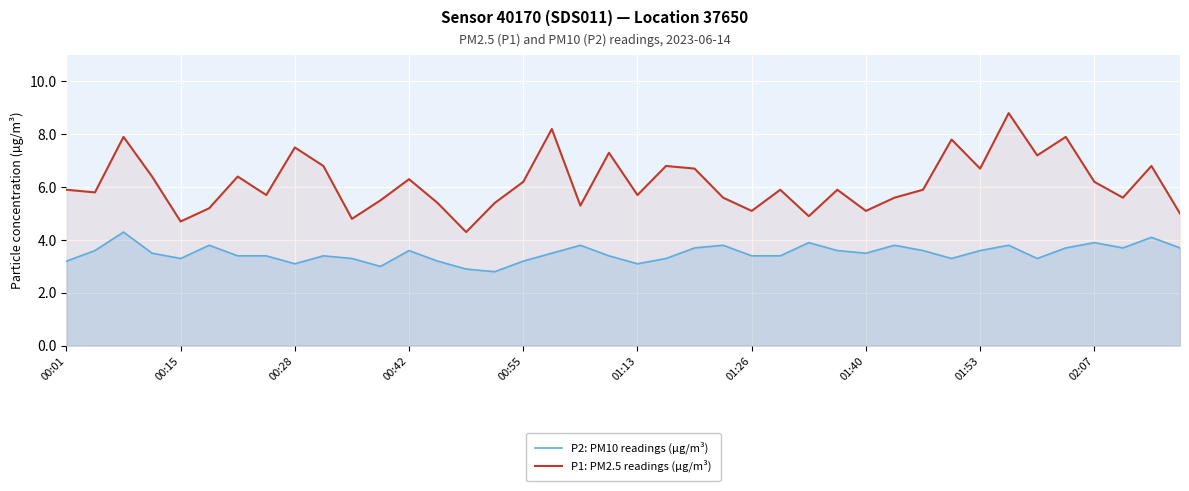

Reading right to left, transcribe all the data shown in this chart.

P2: PM10 readings (µg/m³): 3.7	4.1	3.7	3.9	3.7	3.3	3.8	3.6	3.3	3.6	3.8	3.5	3.6	3.9	3.4	3.4	3.8	3.7	3.3	3.1	3.4	3.8	3.5	3.2	2.8	2.9	3.2	3.6	3.0	3.3	3.4	3.1	3.4	3.4	3.8	3.3	3.5	4.3	3.6	3.2
P1: PM2.5 readings (µg/m³): 5.0	6.8	5.6	6.2	7.9	7.2	8.8	6.7	7.8	5.9	5.6	5.1	5.9	4.9	5.9	5.1	5.6	6.7	6.8	5.7	7.3	5.3	8.2	6.2	5.4	4.3	5.4	6.3	5.5	4.8	6.8	7.5	5.7	6.4	5.2	4.7	6.4	7.9	5.8	5.9